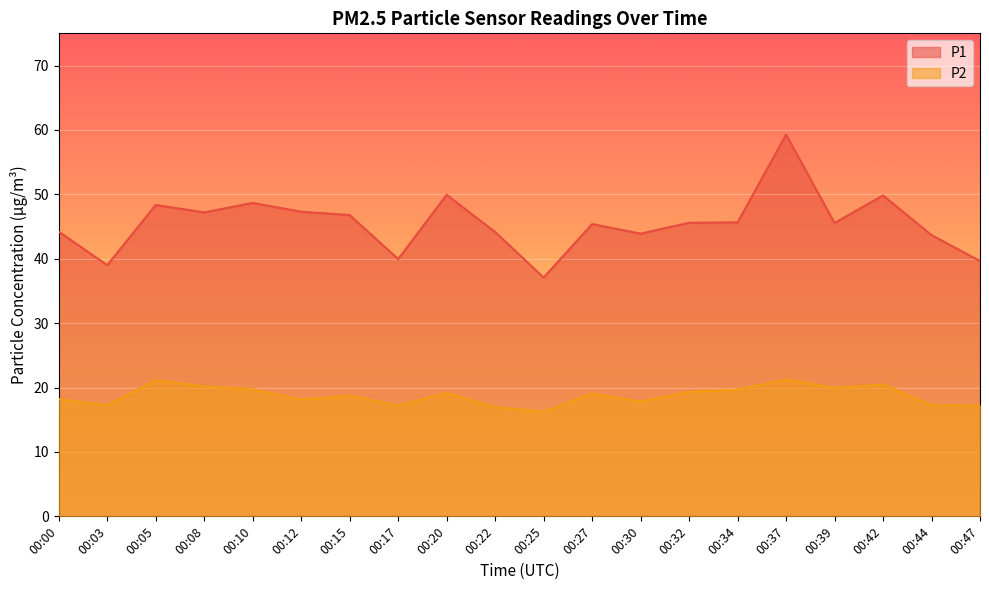

Which series has the largest total across all categories?

P1